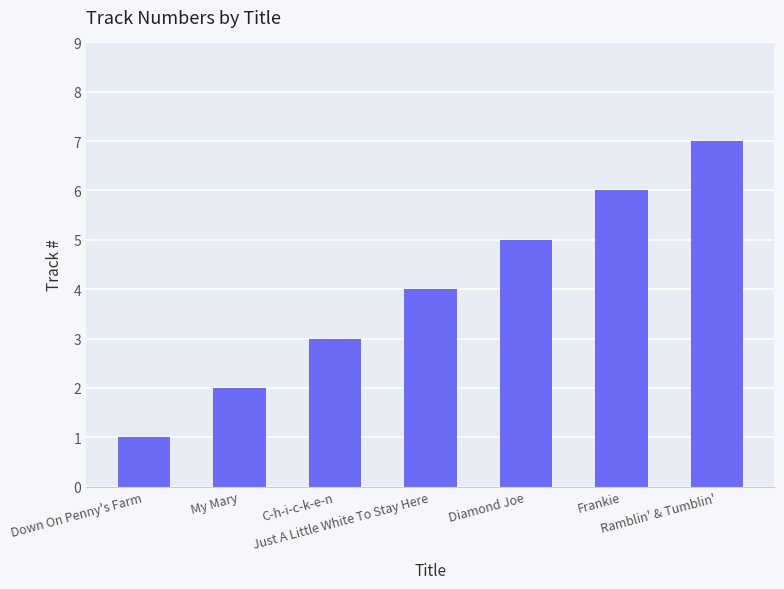

At which category does the chart reach its minimum across all series?

Down On Penny's Farm